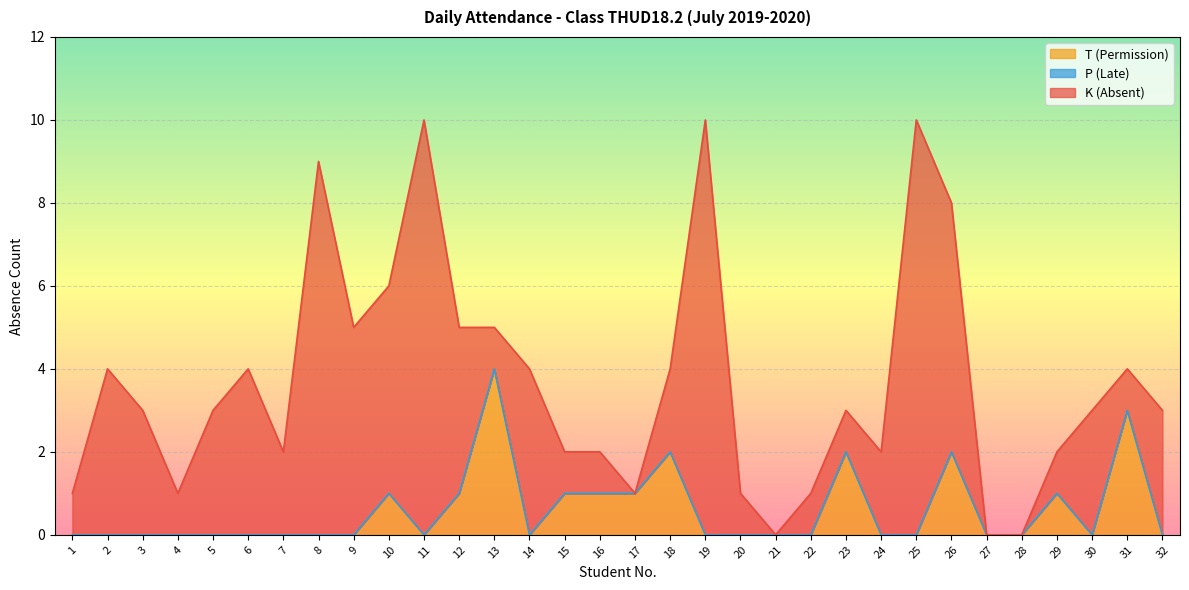

What is the maximum value for T (Permission)?

4